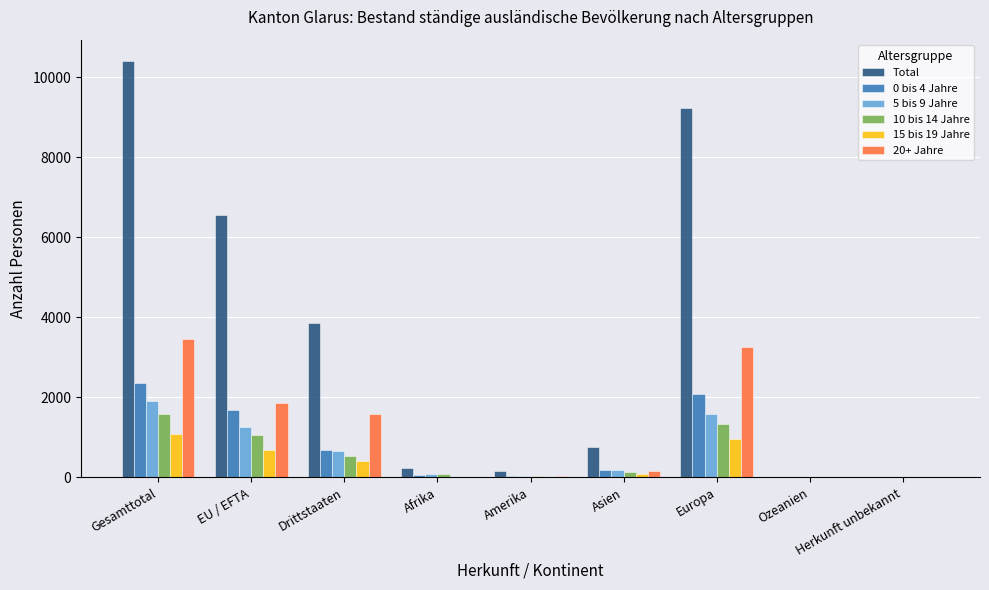

What are all the series names shown in the legend?

Total, 0 bis 4 Jahre, 5 bis 9 Jahre, 10 bis 14 Jahre, 15 bis 19 Jahre, 20+ Jahre